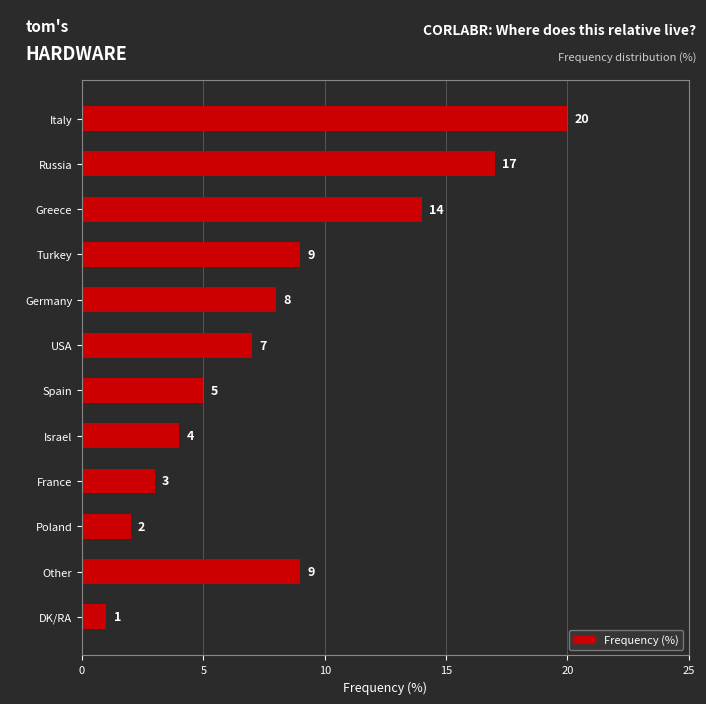

Does the chart contain stacked bars?

No